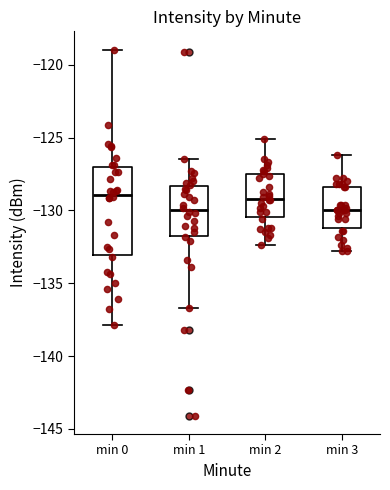

Where is the lower edge of the box for min 3 on the y-axis? The values are not printed on the chart, so give them approximately, as read against the axis.

-131.0